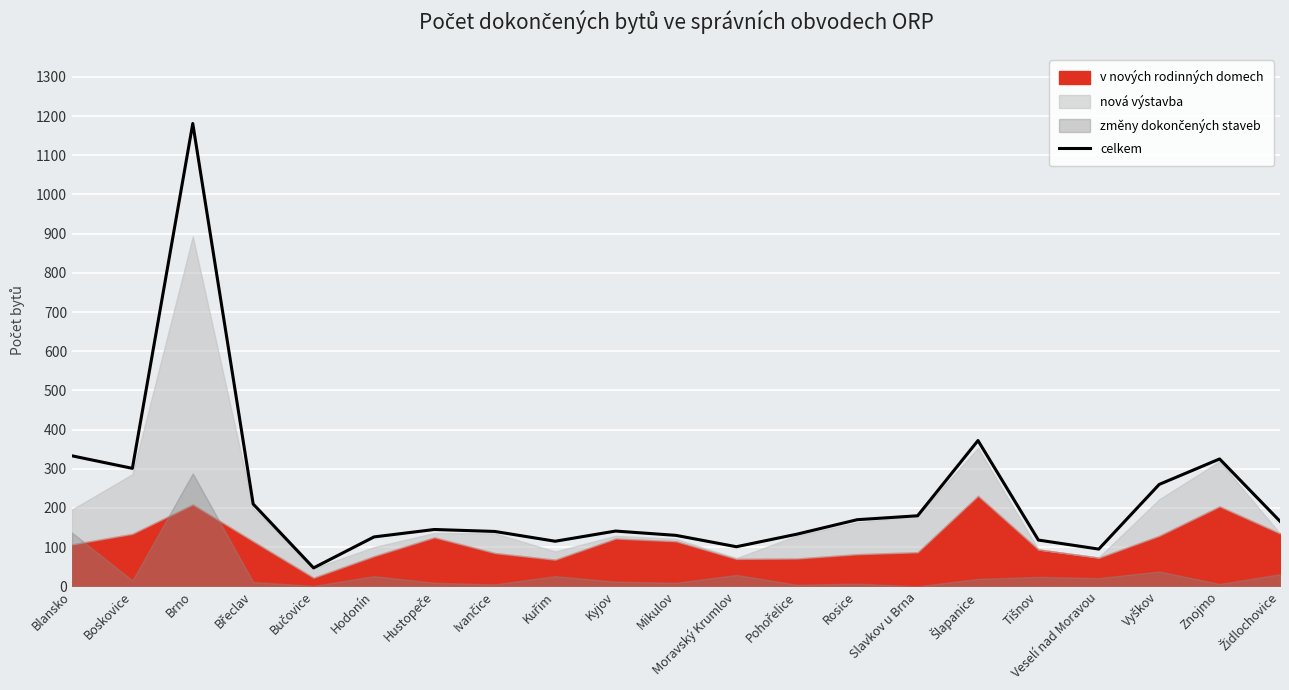

Rank the categories by value from highest to lowest.

Brno, Šlapanice, Blansko, Znojmo, Boskovice, Vyškov, Břeclav, Slavkov u Brna, Rosice, Židlochovice, Hustopeče, Kyjov, Ivančice, Pohořelice, Mikulov, Hodonín, Tišnov, Kuřim, Moravský Krumlov, Veselí nad Moravou, Bučovice